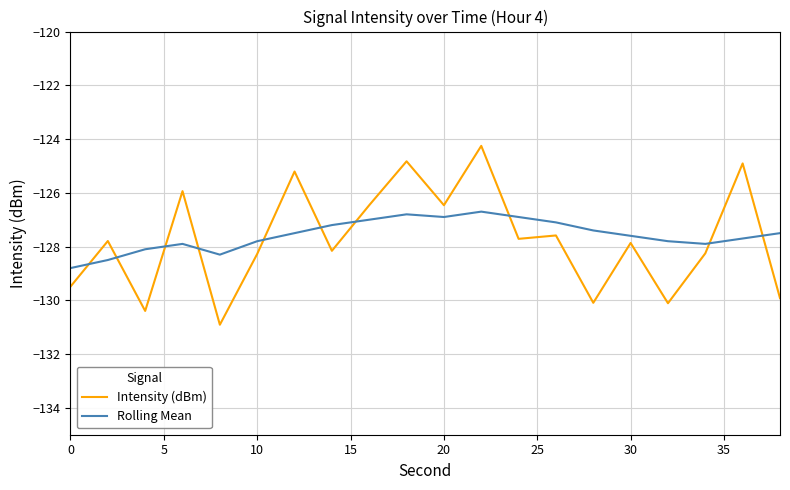

What is the greatest value displayed?

-124.3